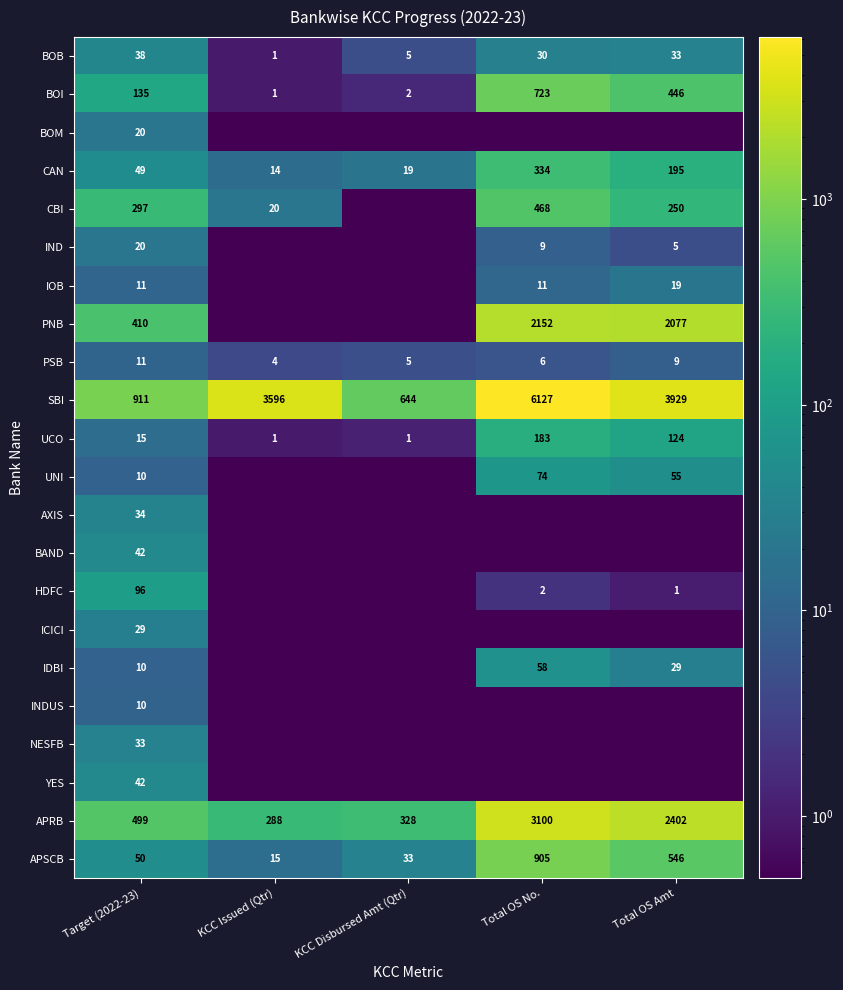

Is it true that CAN equals 18.0 at Target (2022-23)?

False